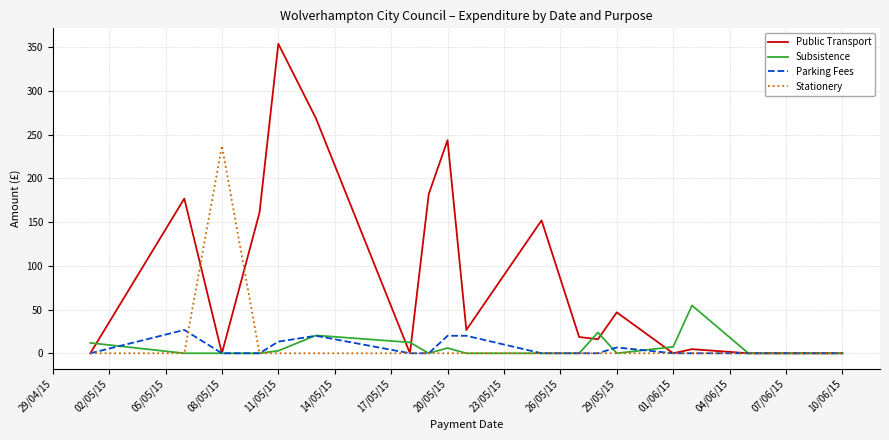

Which series has the largest range (max minus min)?

Public Transport